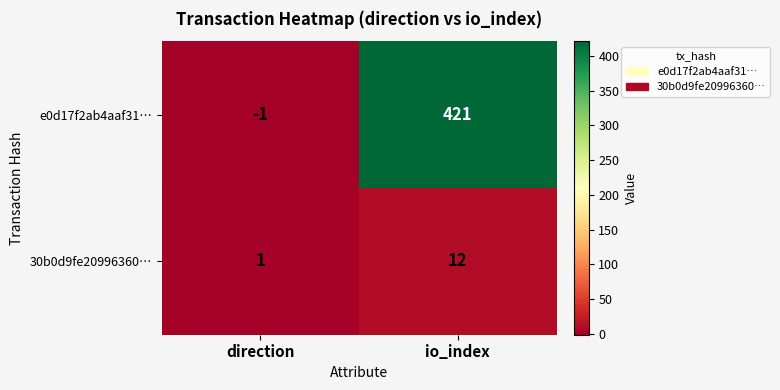

Which label corresponds to the largest value in the chart?

io_index